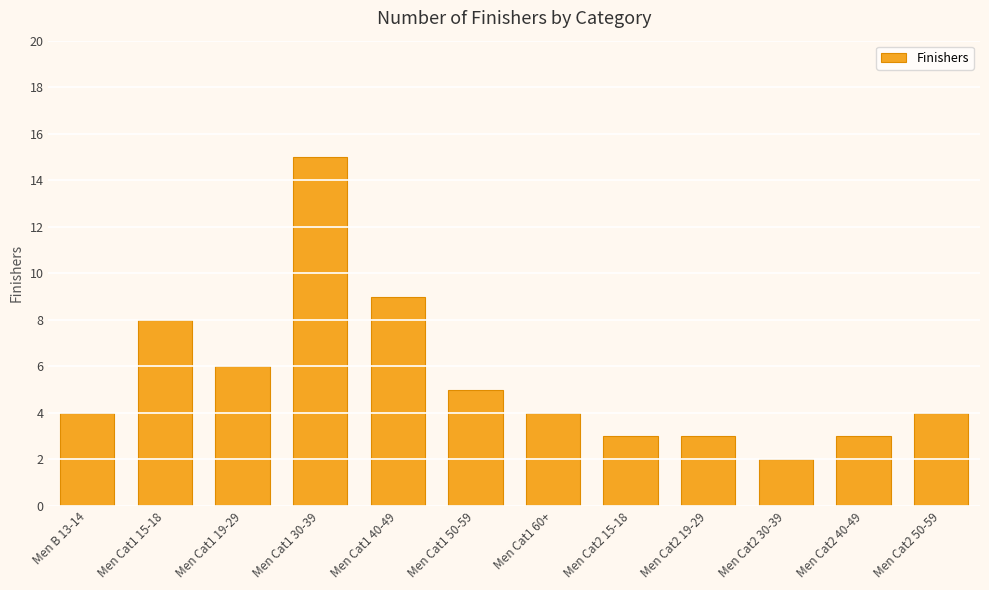

What is the label of the 9th bar from the left?

Men Cat2 19-29